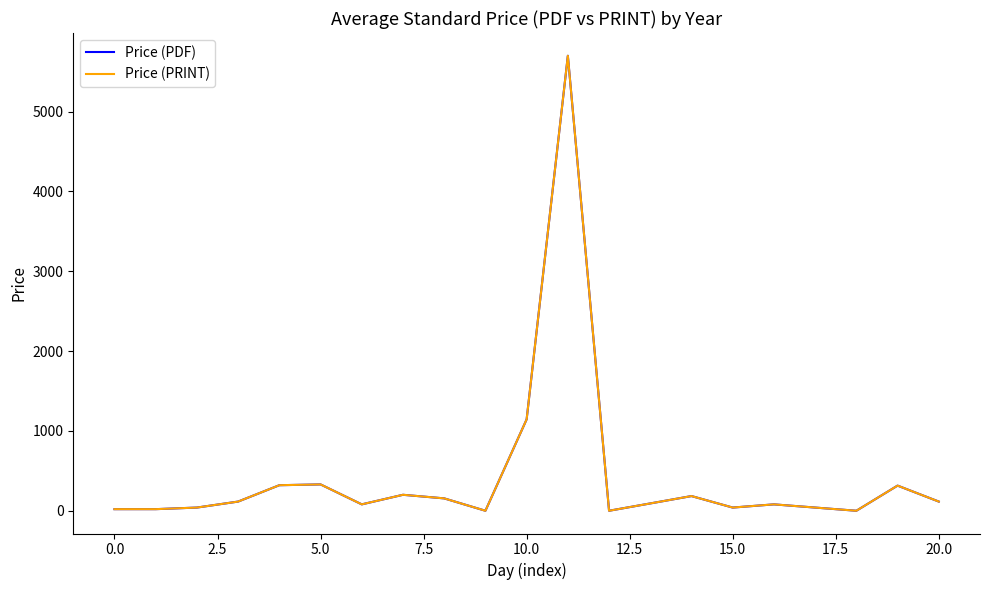

Which category has the highest value across all series?

11